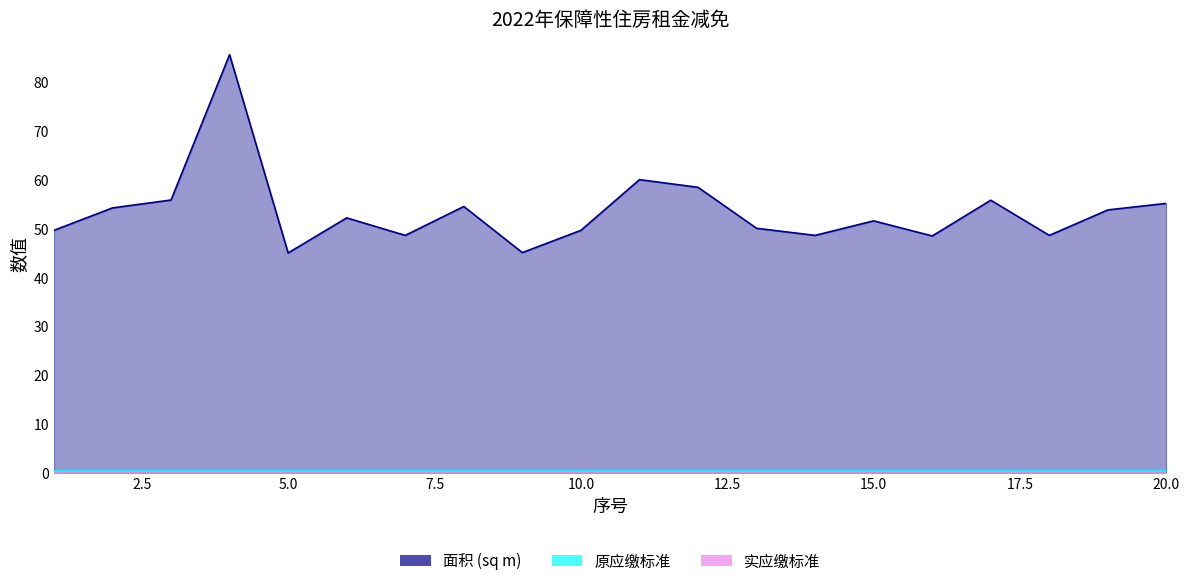

What is the value of the 面积 (sq m) point at the 2nd from the left?

54.2